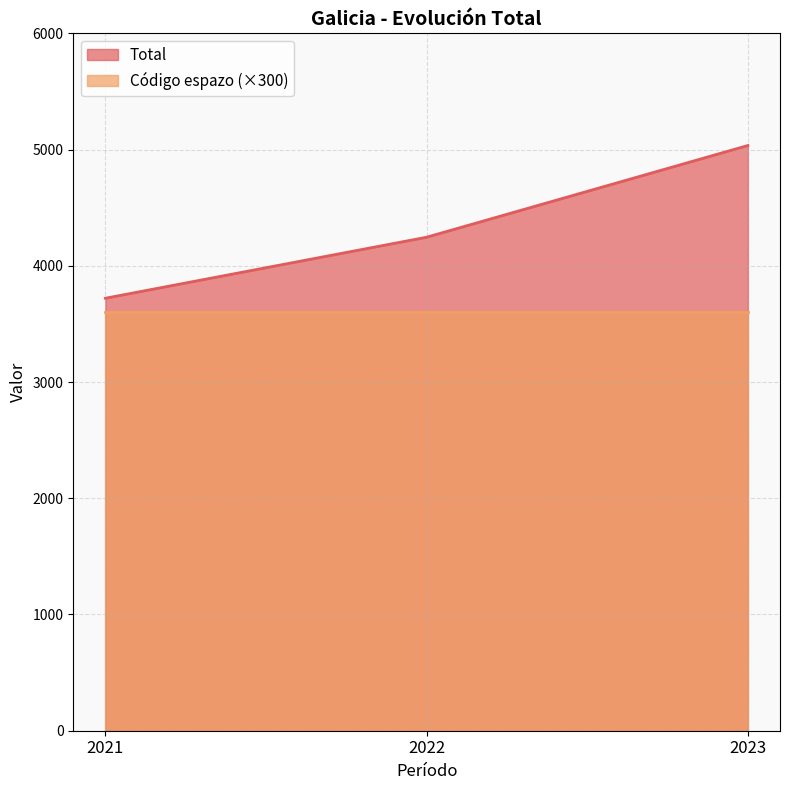

How many values are below 4246?

1